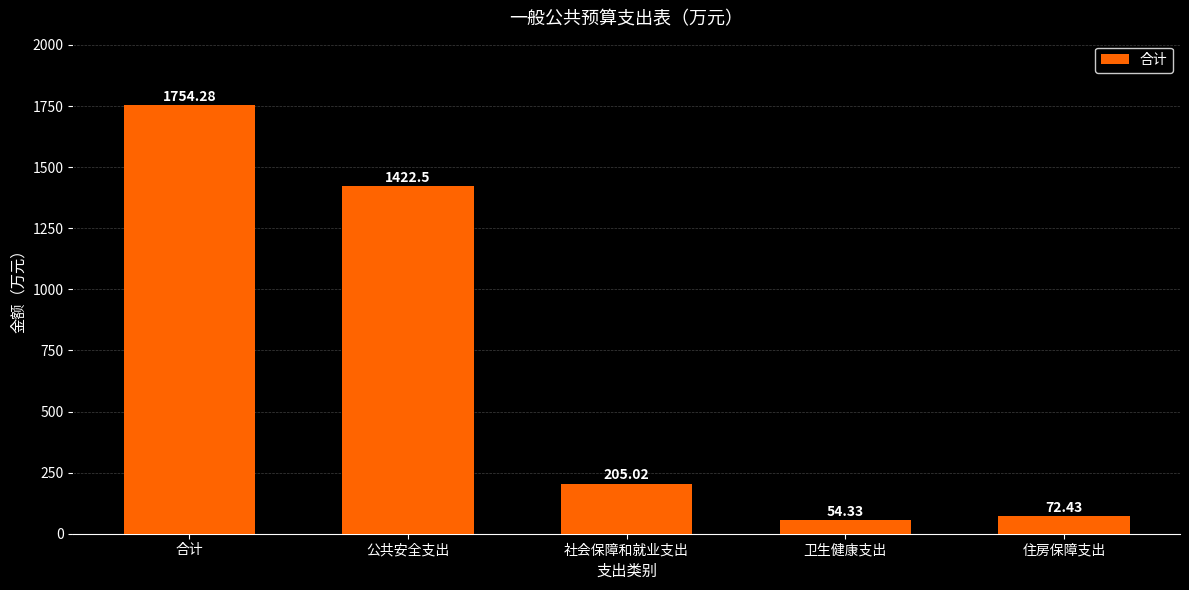

What is the minimum value shown in the chart?

54.3